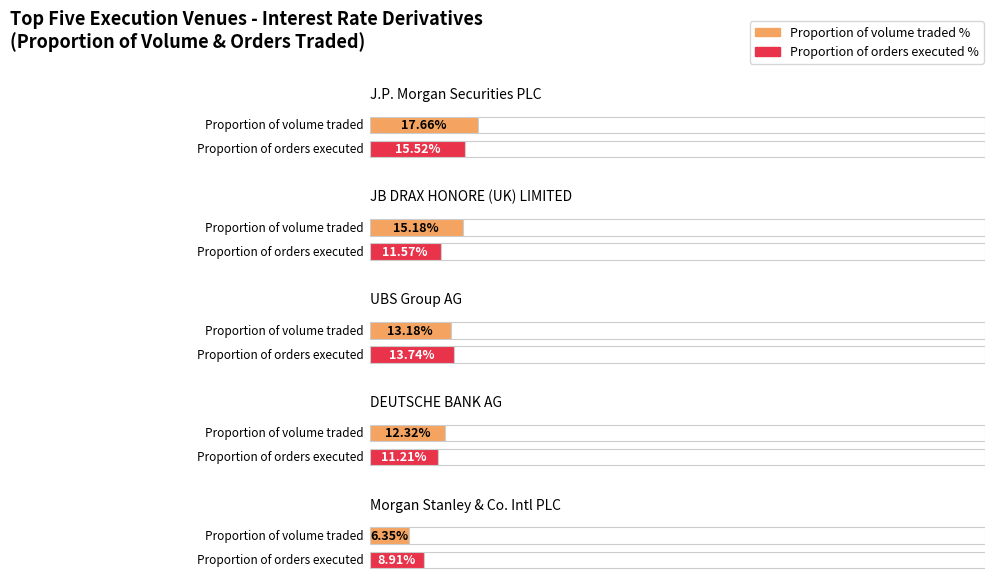

What is the value of the Proportion of volume traded as a percentage of total in that class bar at the 2nd from the left?

15.2